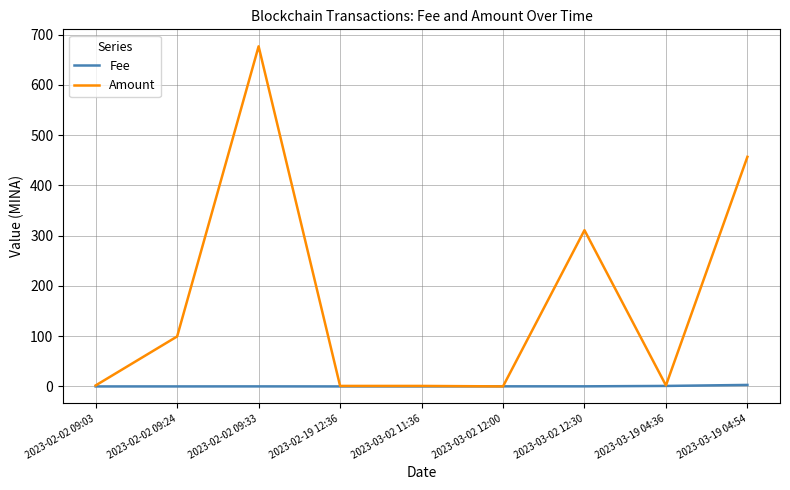

At which category does the chart reach its peak across all series?

2023-02-02 09:33